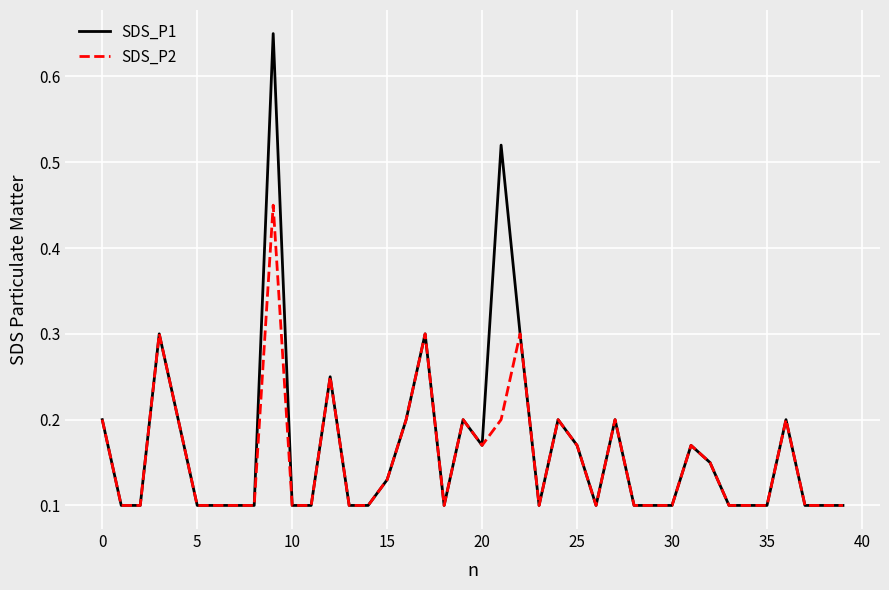

True or false: SDS_P2 has more than 0 points higher than both neighbors.

True